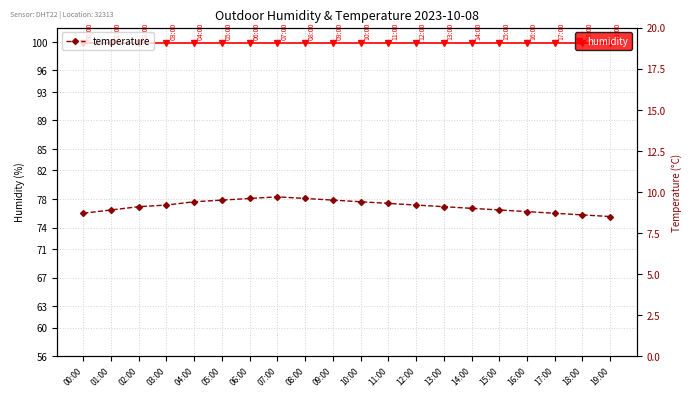

At how many categories does at least one series exceed 60?

20